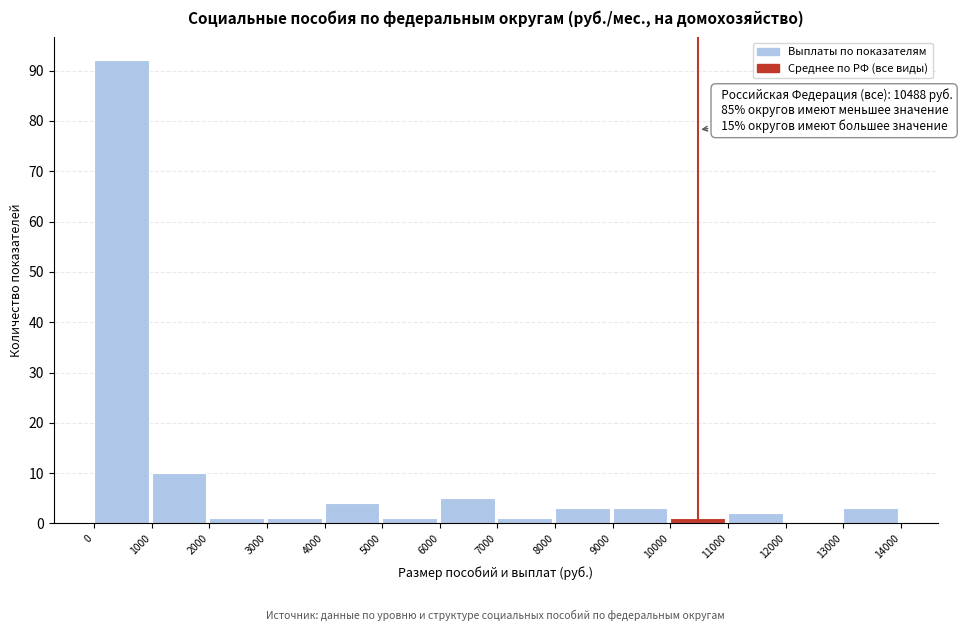

Which range on the x-axis has the tallest bar?

0 to 1000